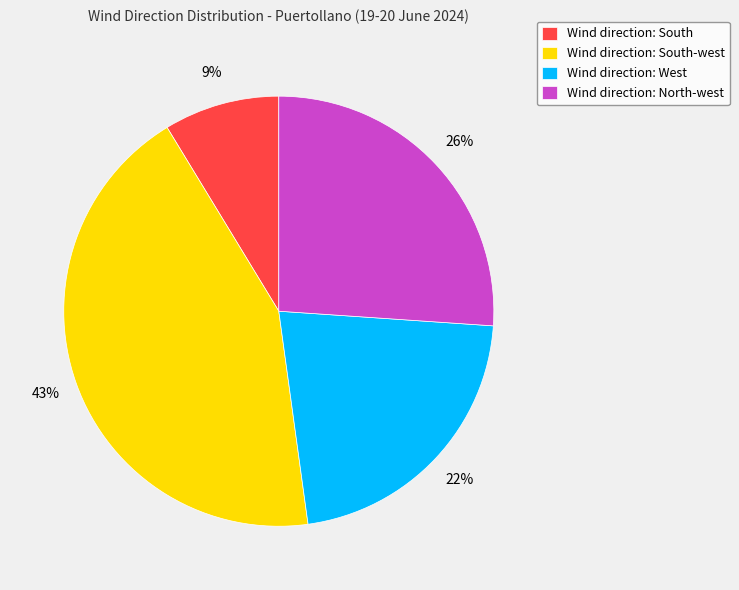

To the nearest percent, what is the average slice percentage?

25%